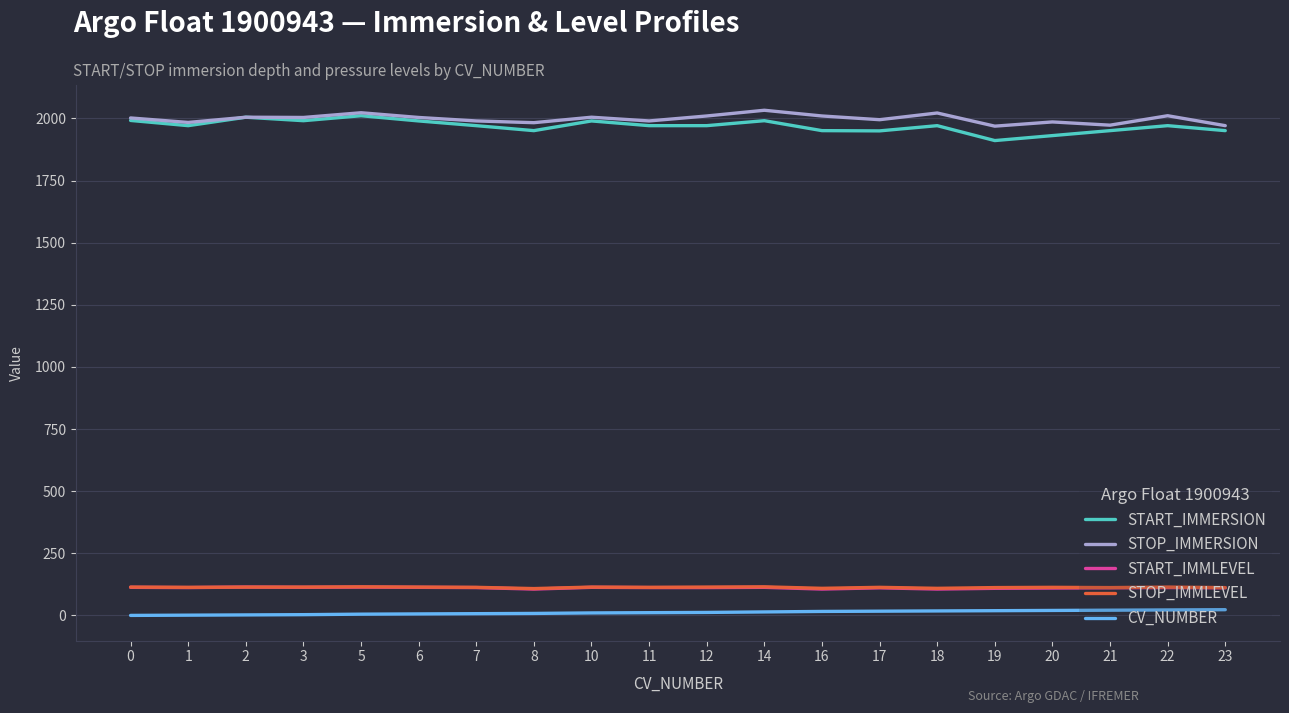

What are all the series names shown in the legend?

START_IMMERSION, STOP_IMMERSION, START_IMMLEVEL, STOP_IMMLEVEL, CV_NUMBER